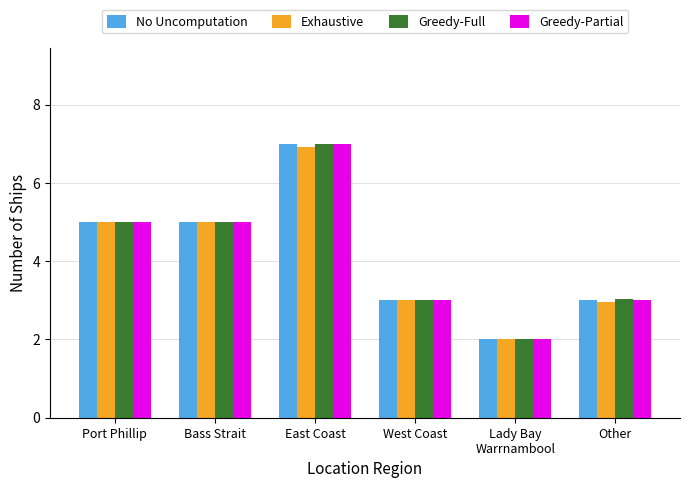

What position from the right is Lady Bay
Warrnambool?

2